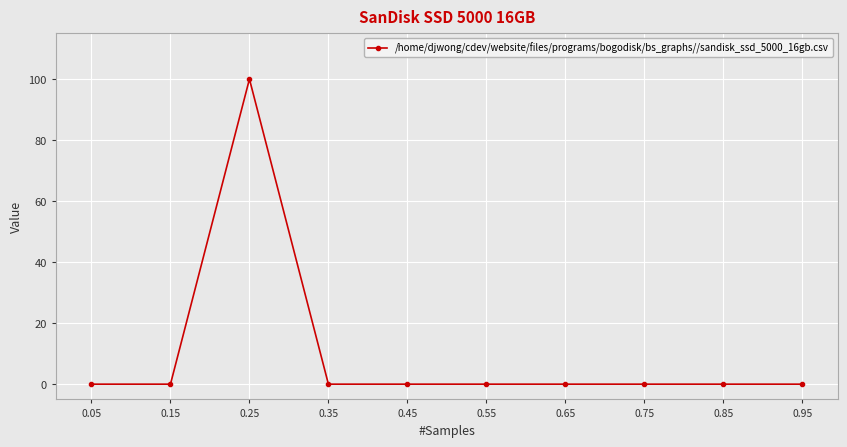

Reading left to right, transcribe all the data shown in this chart.

0	0	100	0	0	0	0	0	0	0